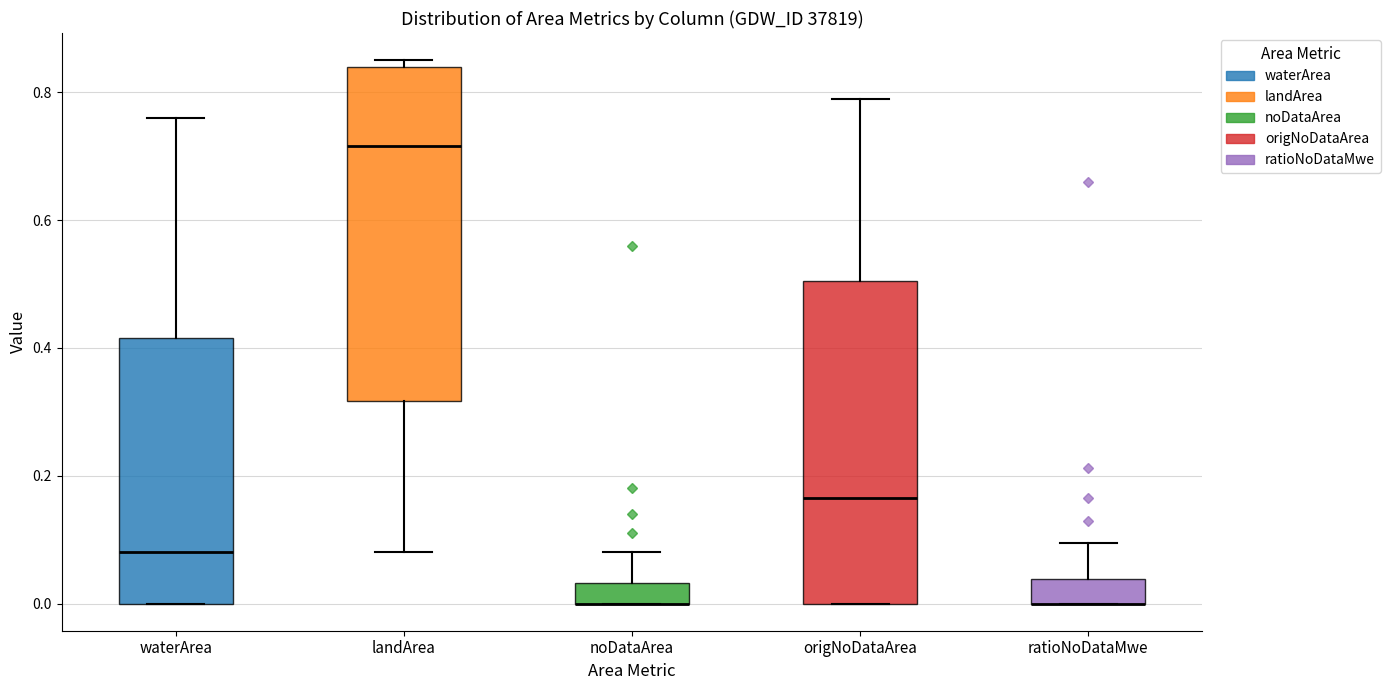

Reading left to right, read every box against the y-axis: the position of its median line, the range the box covers, and the ends of its whiskers. The values are not printed on the chart, so give them approximately, as read against the axis.

waterArea: median 0.08, box 0.00 to 0.42, whiskers 0.00 to 0.76
landArea: median 0.72, box 0.32 to 0.84, whiskers 0.08 to 0.86
noDataArea: median 0.00 (drawn on the box's lower edge), box 0.00 to 0.04, whiskers 0.00 to 0.08
origNoDataArea: median 0.16, box 0.00 to 0.50, whiskers 0.00 to 0.80
ratioNoDataMwe: median 0.00 (drawn on the box's lower edge), box 0.00 to 0.04, whiskers 0.00 to 0.10